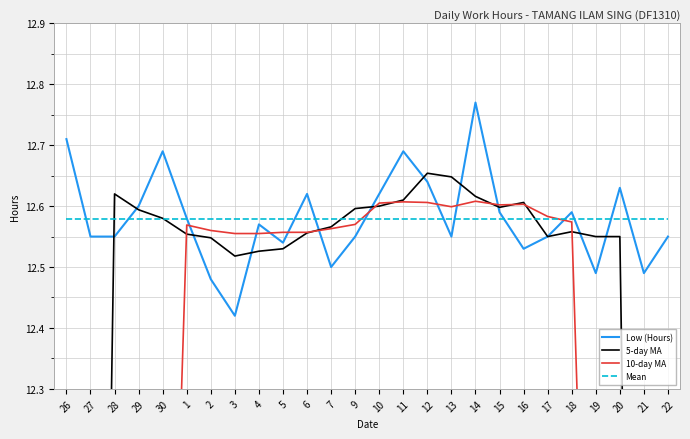

The value of 10-day MA at 26 is 6.3. True or false?

True